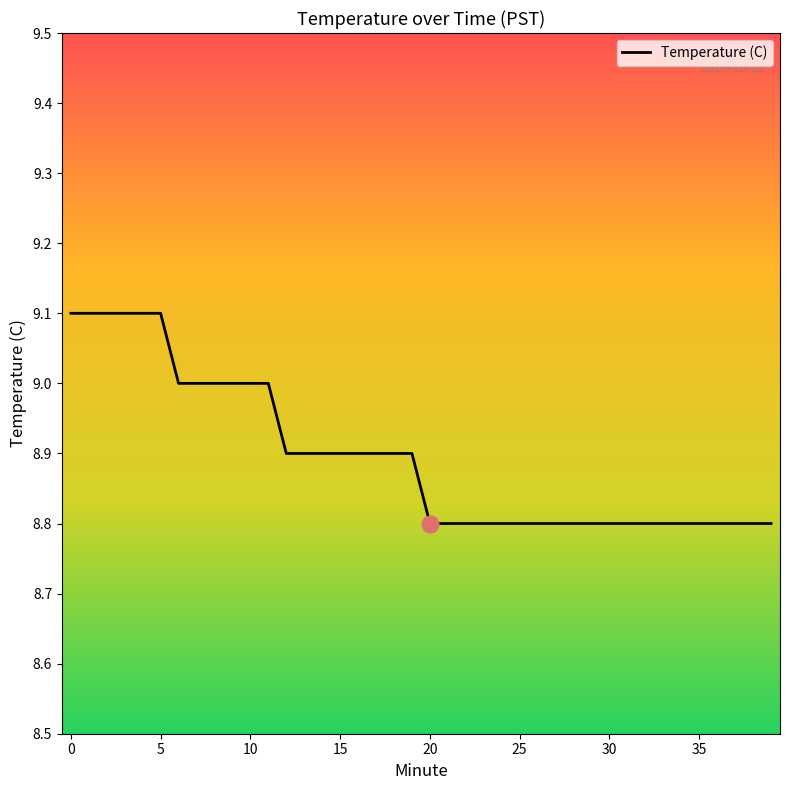

What is the greatest value displayed?

9.1